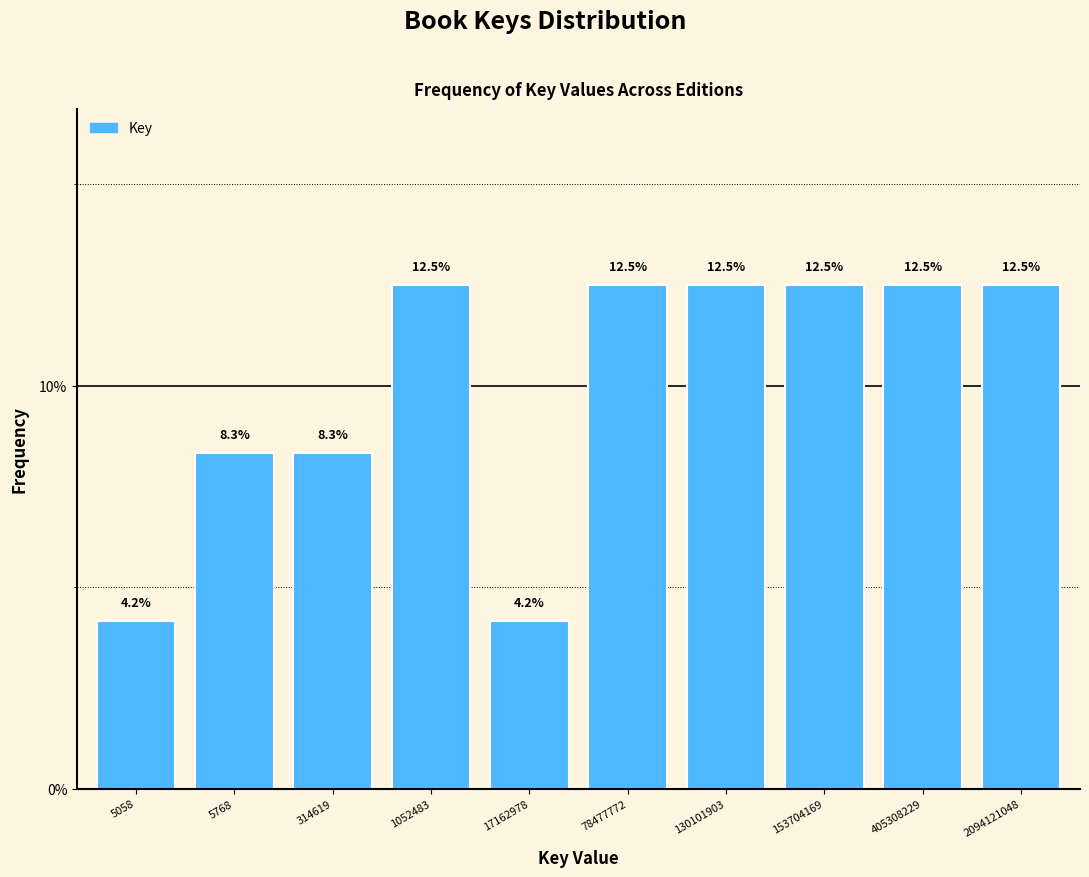

Reading left to right, transcribe all the data shown in this chart.

5058=4.2	5768=8.3	314619=8.3	1052483=12.5	17162978=4.2	78477772=12.5	130101903=12.5	153704169=12.5	405308229=12.5	2094121048=12.5